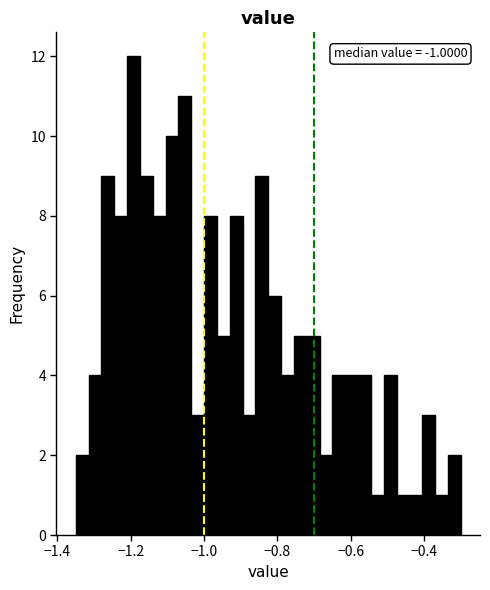

Around what value on the x-axis is the tallest bar? Give the approximate position of its centre, as read against the axis.

-1.20